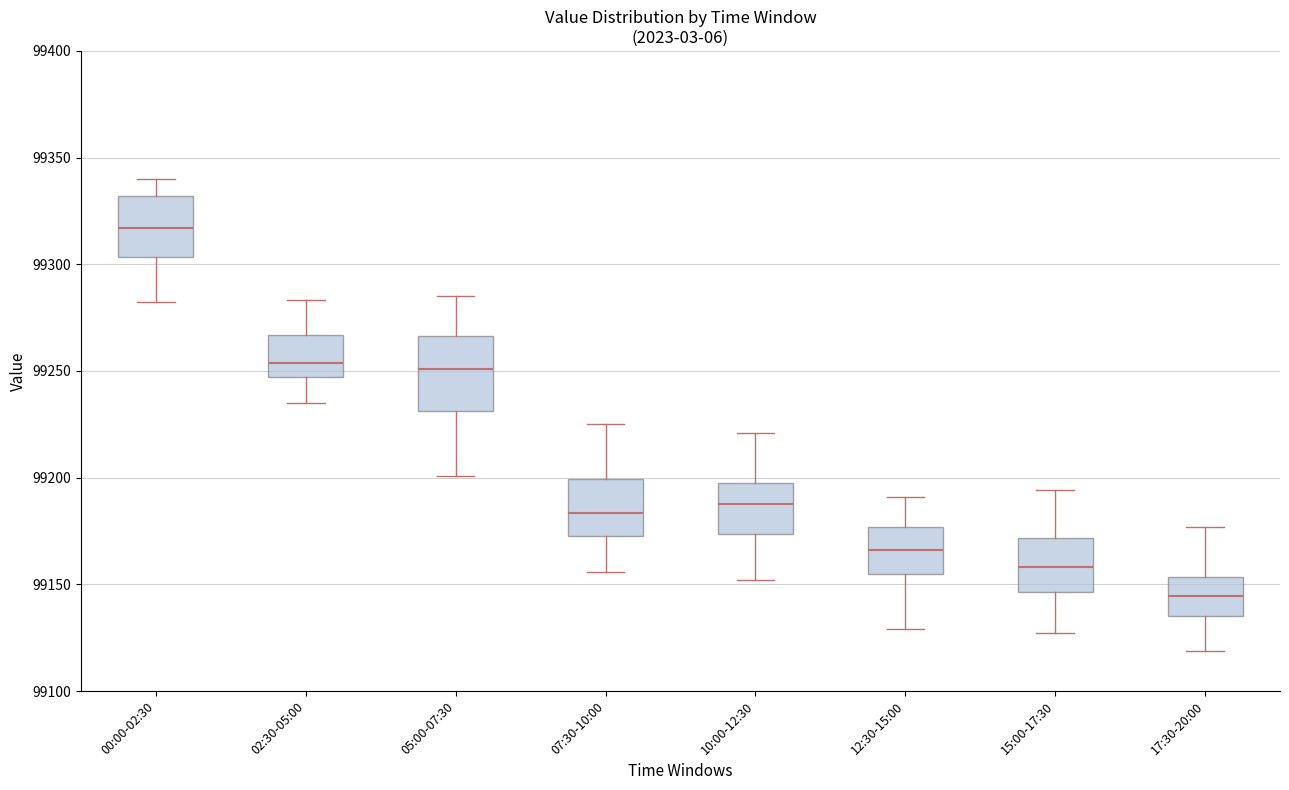

Reading left to right, transcribe this box plot: for each box, give where its median line is, the range the box spans, and where its two whiskers end, as read against the y-axis. The values are not printed on the chart, so give them approximately, as read against the axis.

00:00-02:30: median 99315, box 99305 to 99330, whiskers 99280 to 99340
02:30-05:00: median 99255, box 99245 to 99265, whiskers 99235 to 99285
05:00-07:30: median 99250, box 99230 to 99265, whiskers 99200 to 99285
07:30-10:00: median 99185, box 99175 to 99200, whiskers 99155 to 99225
10:00-12:30: median 99190, box 99175 to 99200, whiskers 99150 to 99220
12:30-15:00: median 99165, box 99155 to 99175, whiskers 99130 to 99190
15:00-17:30: median 99160, box 99145 to 99170, whiskers 99125 to 99195
17:30-20:00: median 99145, box 99135 to 99155, whiskers 99120 to 99175